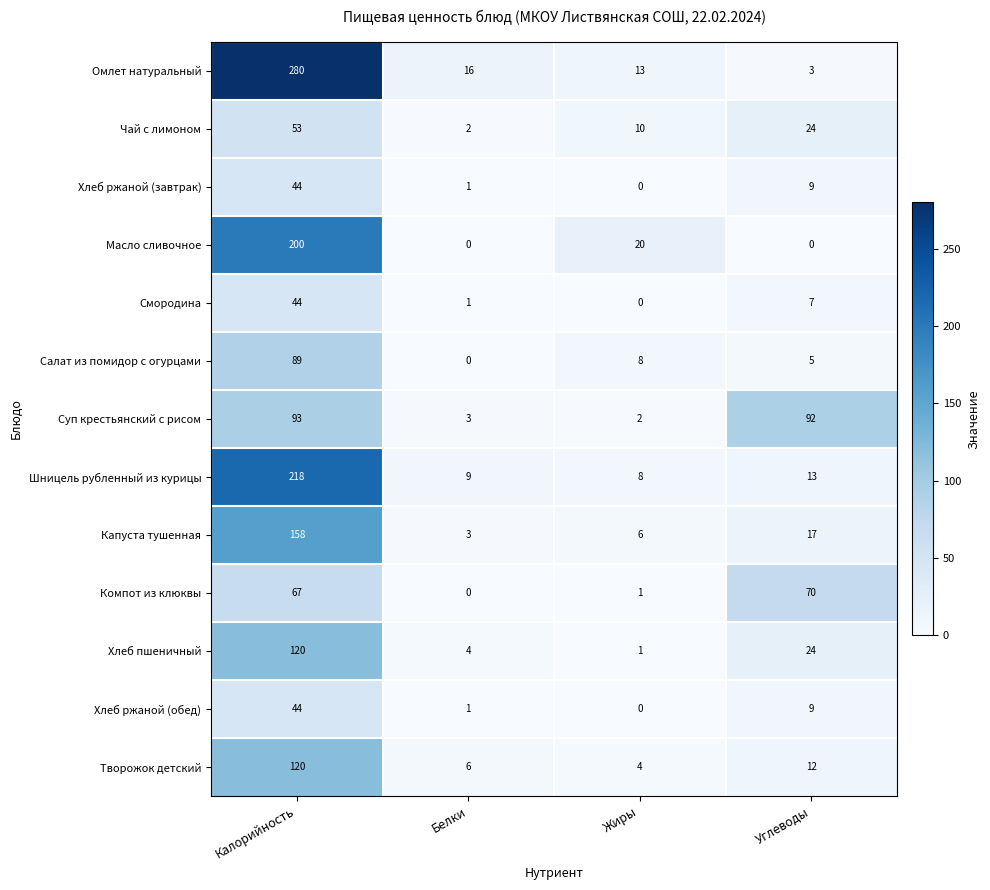

Between Жиры and Углеводы, which series saw the biggest shift?

Суп крестьянский с рисом